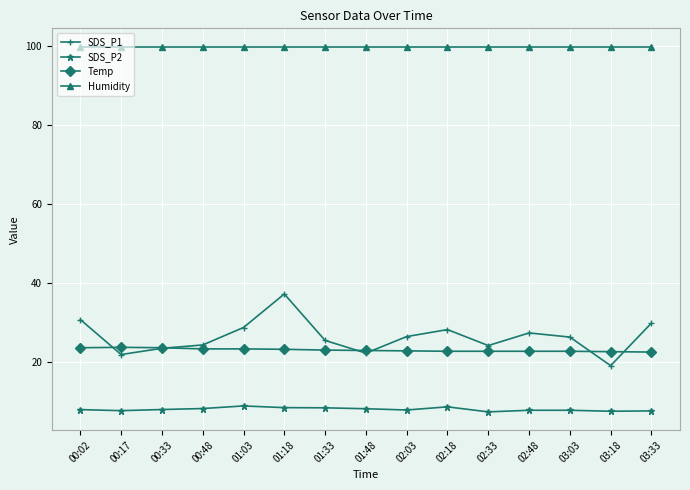

What is the minimum value for Humidity?

99.9